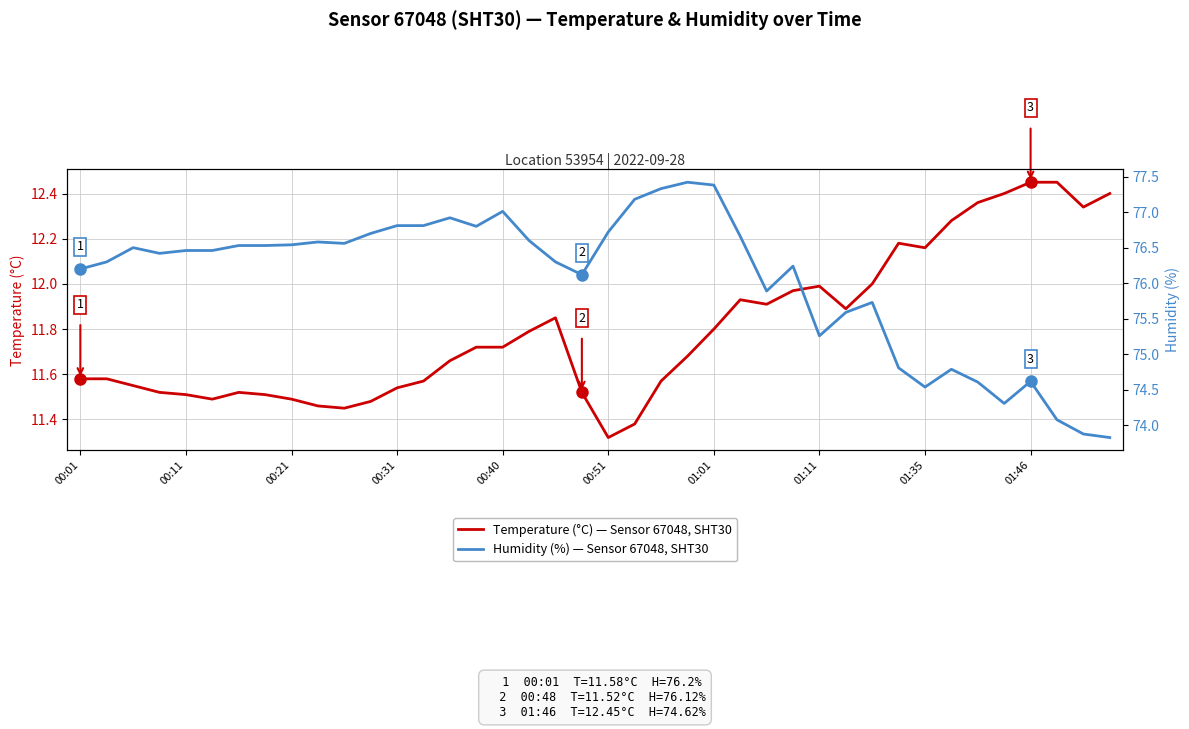

Is it true that Temperature (°C) — Sensor 67048, SHT30 equals 11.5 at 00:21?

True